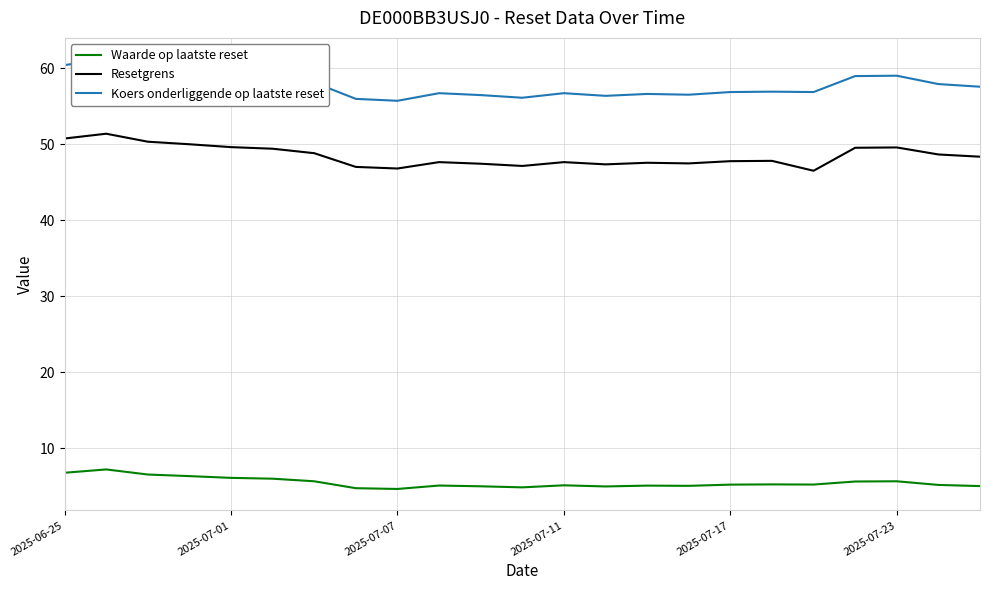

In Resetgrens, how many points are lower than both neighbors (excluding endpoints)?

5